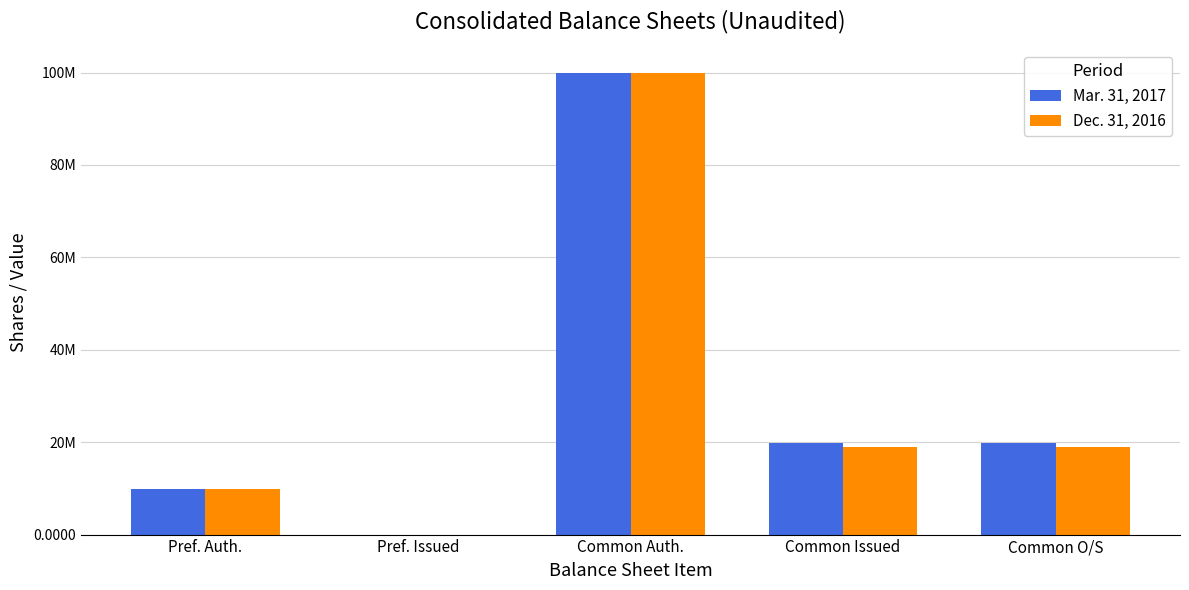

List the series in order of their peak value, lowest first.

Mar. 31, 2017, Dec. 31, 2016